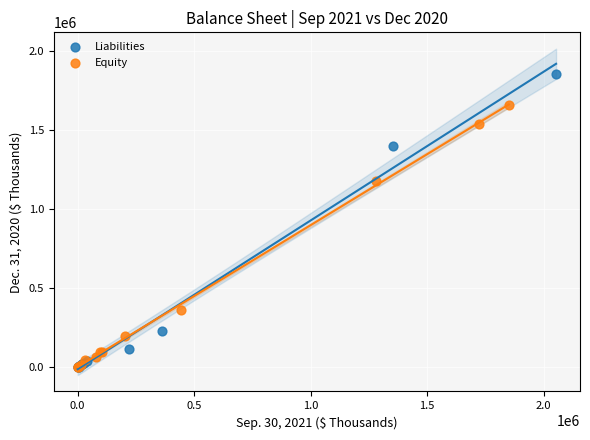

Which series has the widest spread of Y values?

Liabilities